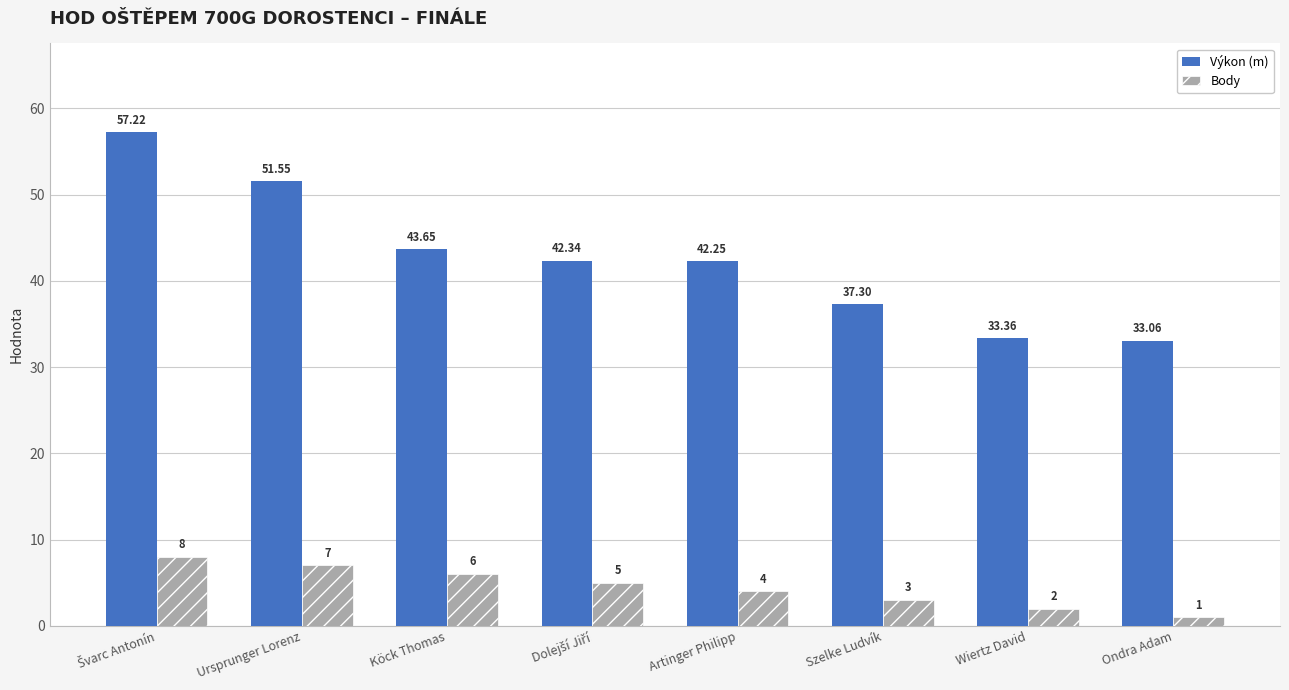

How many bars are there in each group?

2